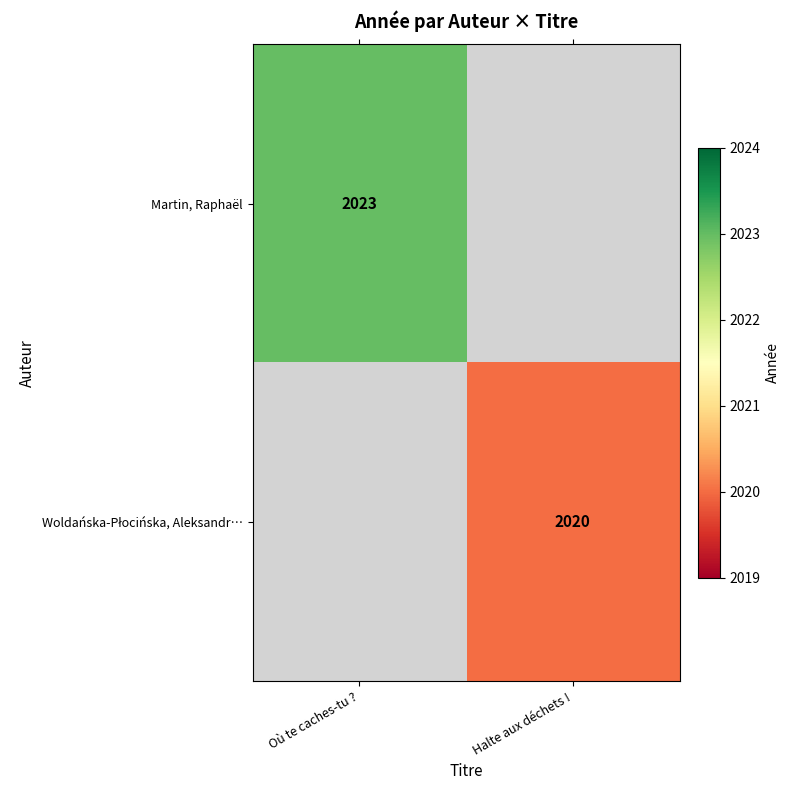

The value of Martin, Raphaël at Où te caches-tu ? is 2023. True or false?

True